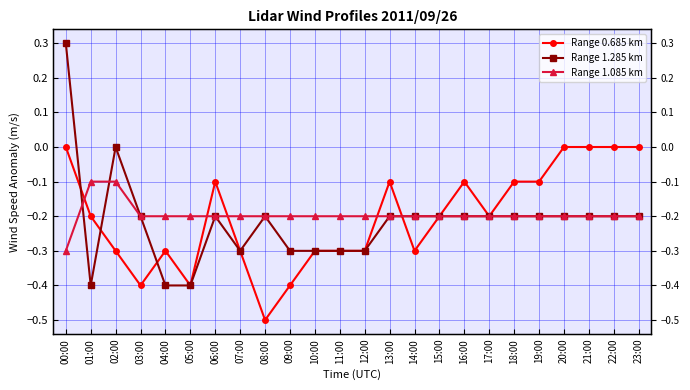

Is this an area chart (filled region under the line)?

No